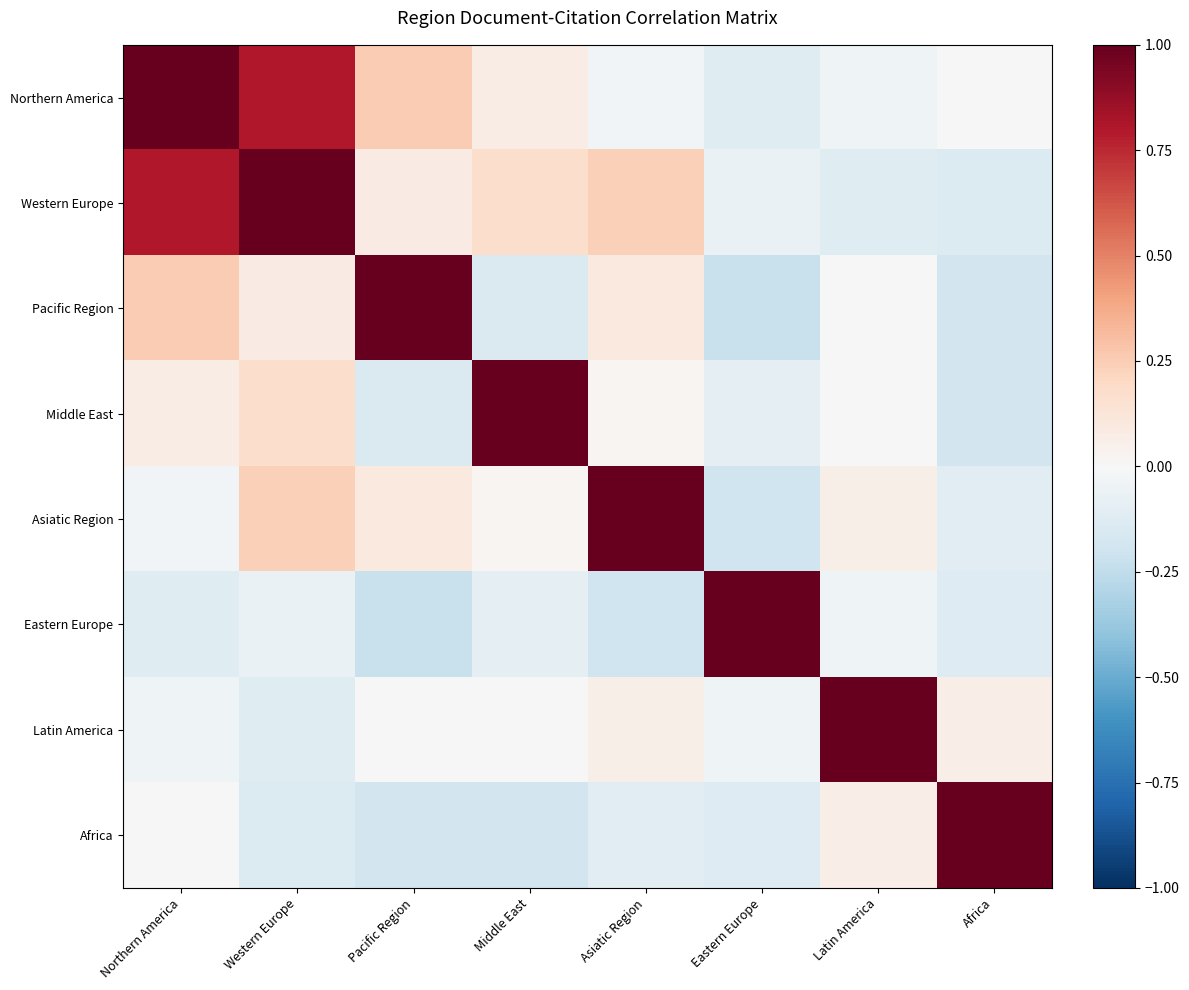

What is the difference between the highest and lowest values at Africa?

1.2